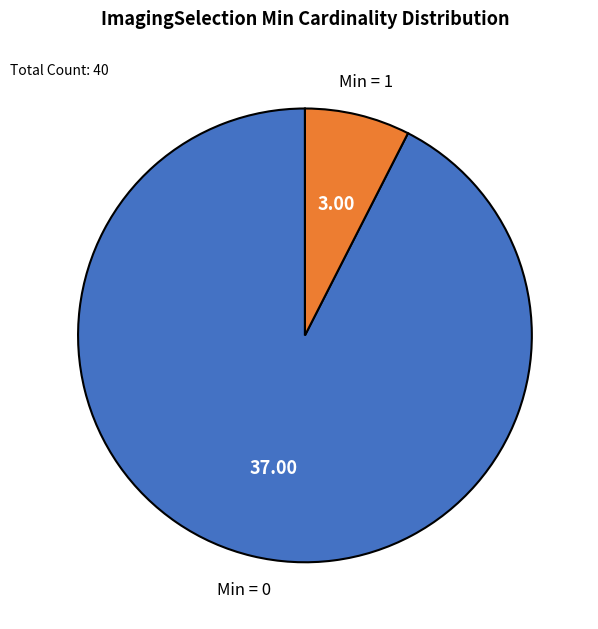

How many slices are in this pie chart?

2